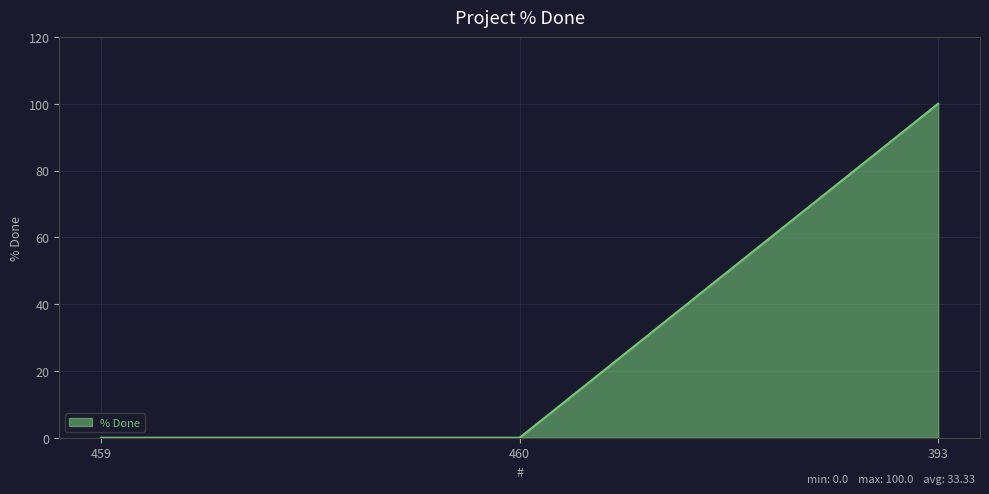

Which label corresponds to the largest value in the chart?

393